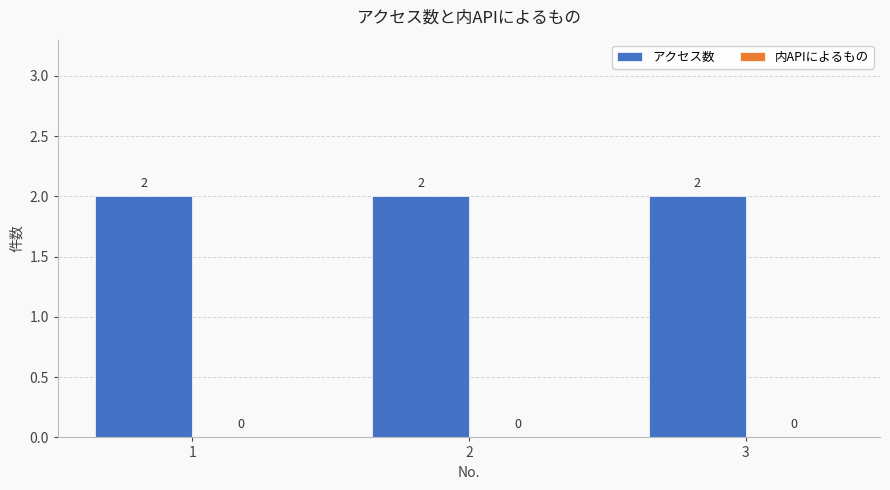

List the labels in order of アクセス数 value, smallest first.

1, 2, 3